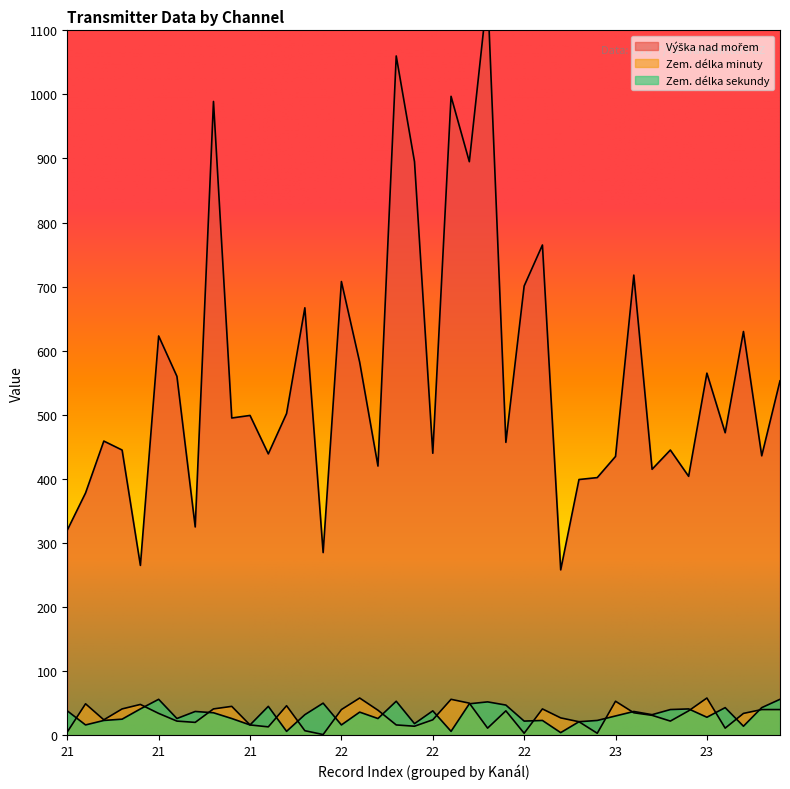

How many interior local valleys does the Zem. délka sekundy series have?

13